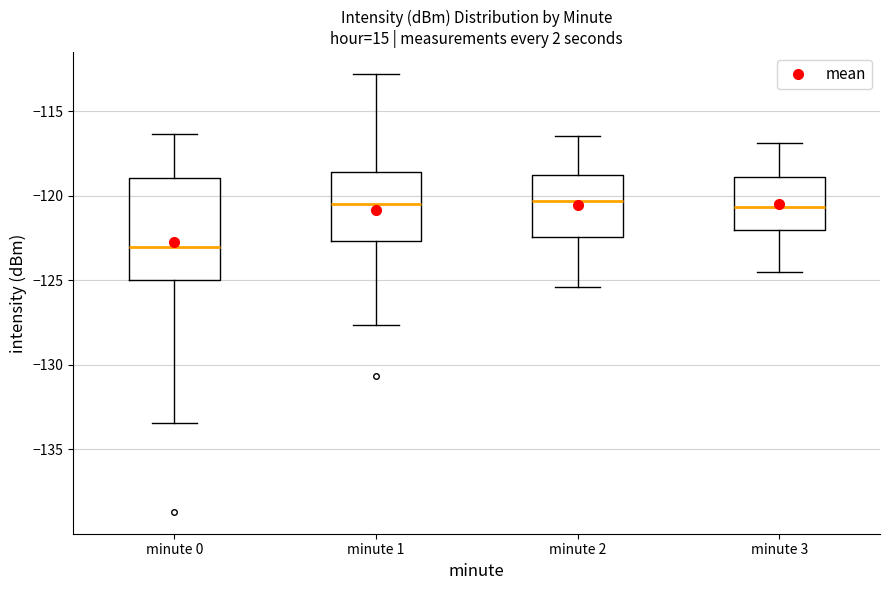

Reading left to right, read every box against the y-axis: the position of its median line, the range the box covers, and the ends of its whiskers. The values are not printed on the chart, so give them approximately, as read against the axis.

minute 0: median -123.0, box -125.0 to -119.0, whiskers -133.5 to -116.5
minute 1: median -120.5, box -122.5 to -118.5, whiskers -127.5 to -113.0
minute 2: median -120.5, box -122.5 to -118.5, whiskers -125.5 to -116.5
minute 3: median -120.5, box -122.0 to -119.0, whiskers -124.5 to -117.0